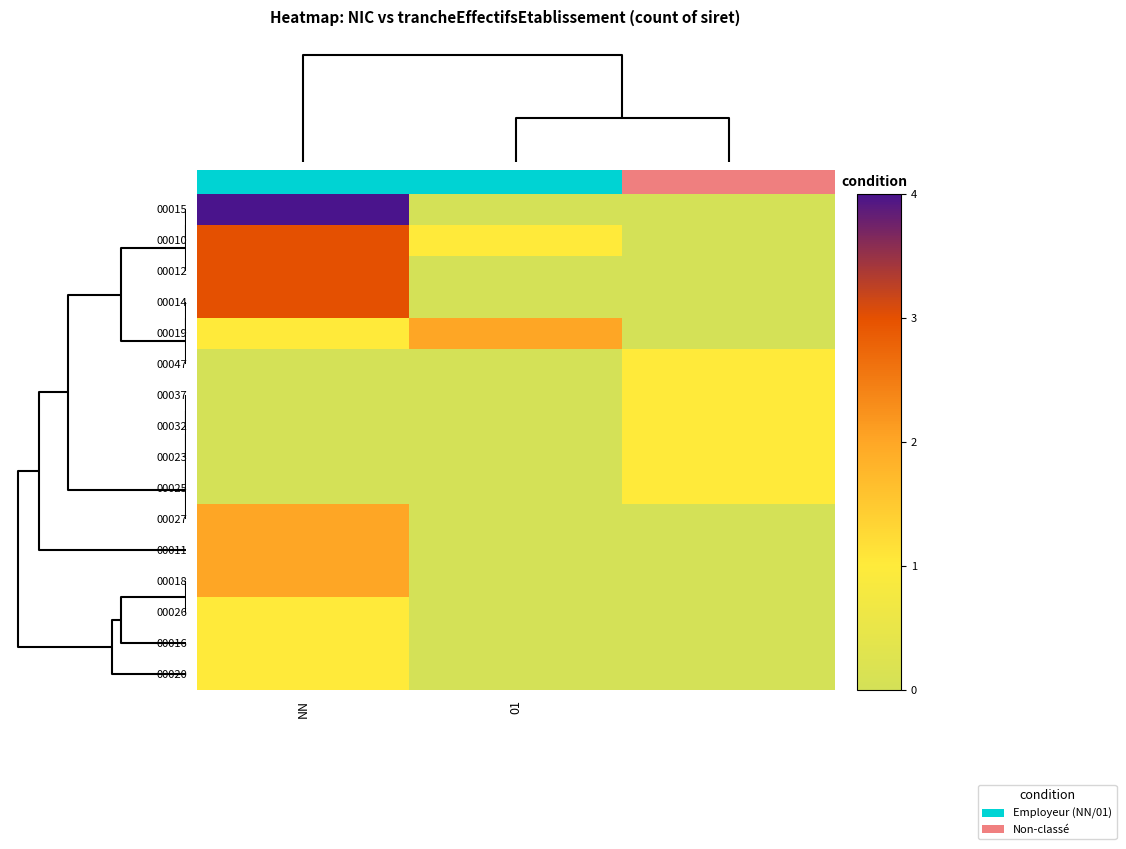

At how many categories does at least one series exceed 3?

1